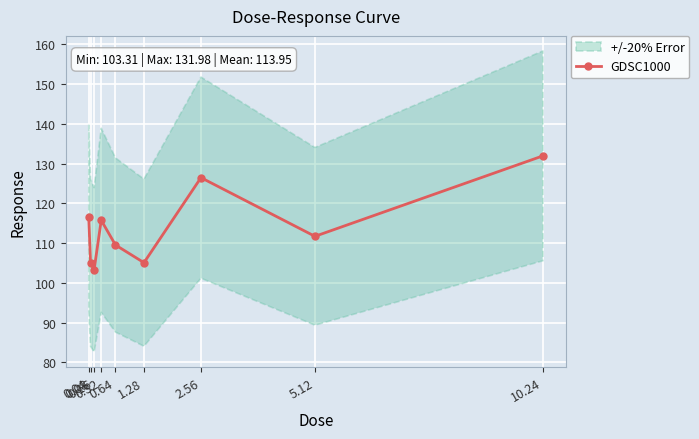

Reading left to right, transcribe all the data shown in this chart.

0.04=116.5	0.08=105.1	0.16=103.3	0.32=115.8	0.64=109.6	1.28=105.1	2.56=126.5	5.12=111.7	10.24=132.0